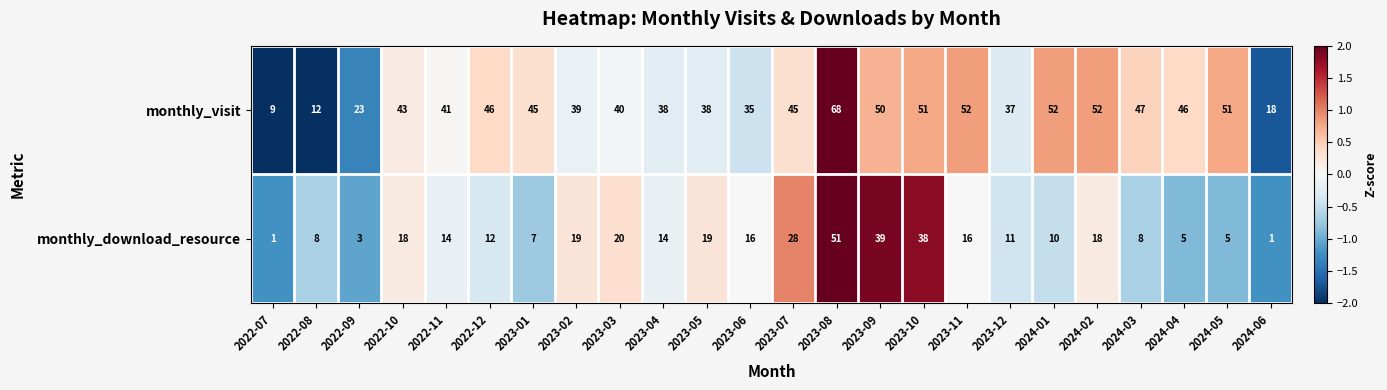

What is the sum of all monthly_download_resource values?

381